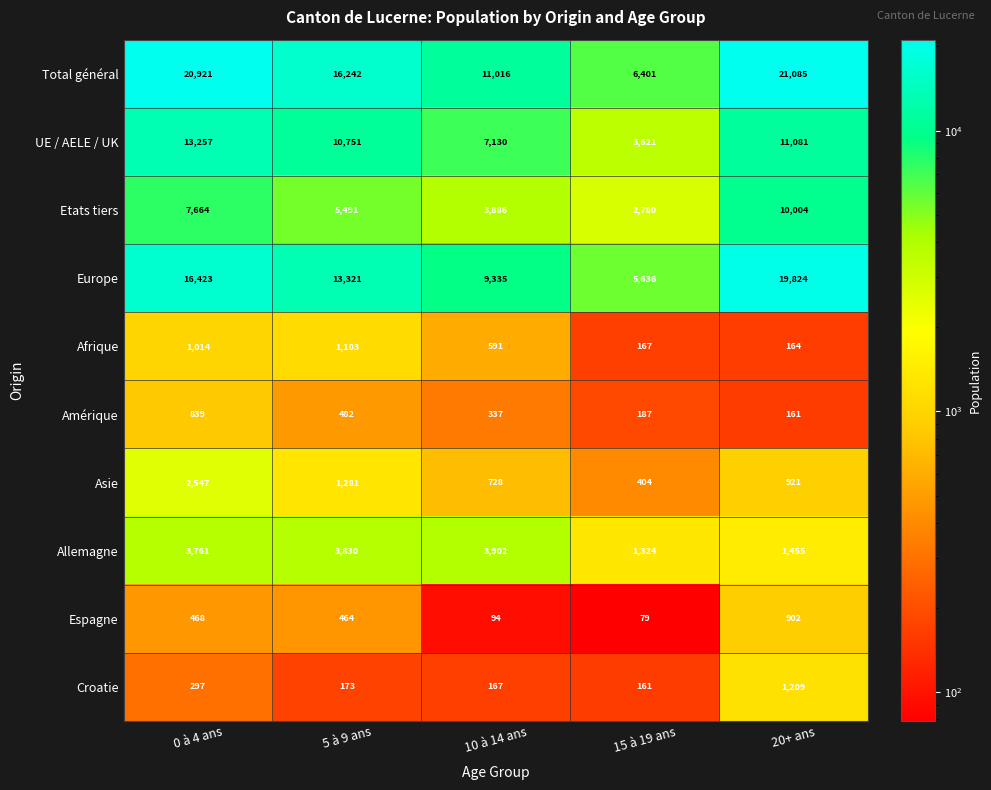

At which label is Total général closest to 13743?

5 à 9 ans